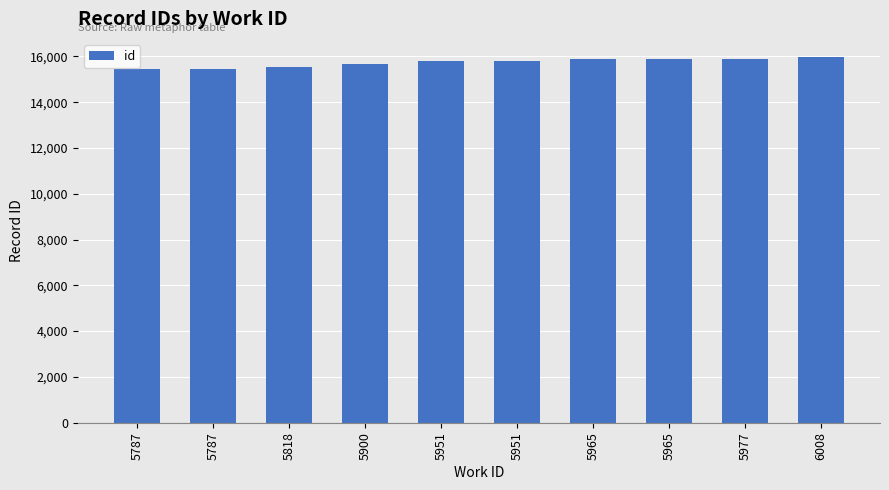

Count the number of data series in this chart.

1